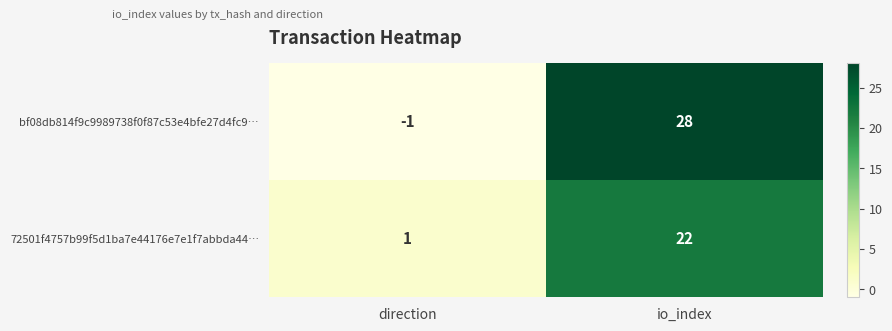

The 72501f4757b99f5d1ba7e44176e7e1f7abbda44… series shows 2 at direction. True or false?

False